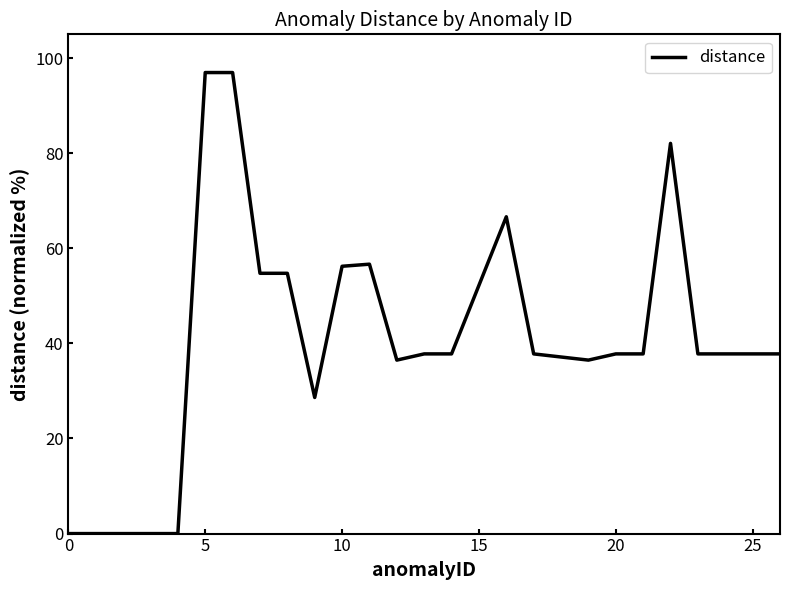

What is the greatest value displayed?

97.0